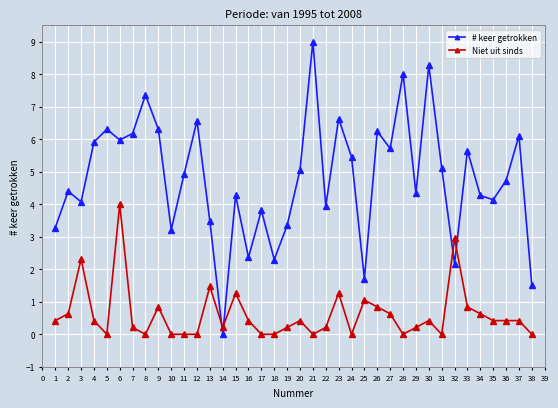

In # keer getrokken, how many points are lower than both neighbors (excluding endpoints)?

12